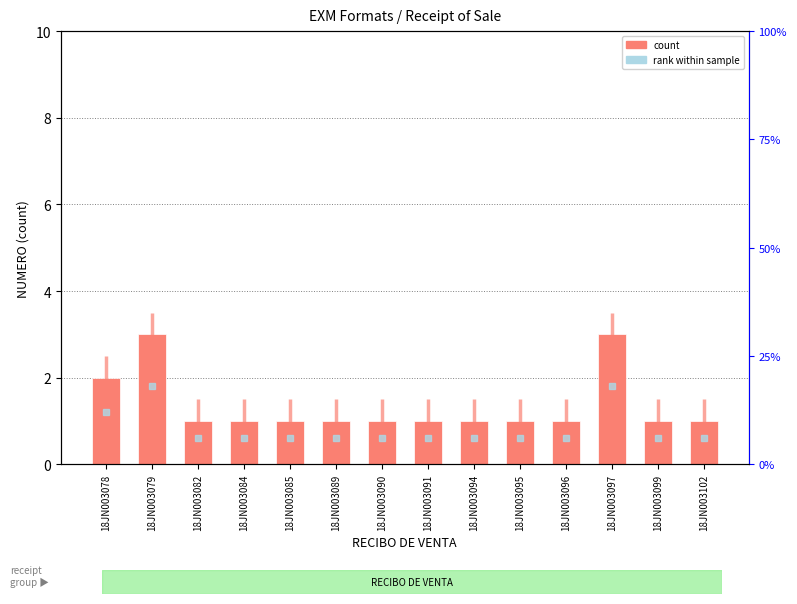

What is the sum of the values at 18JN003102 and 18JN003079?

4